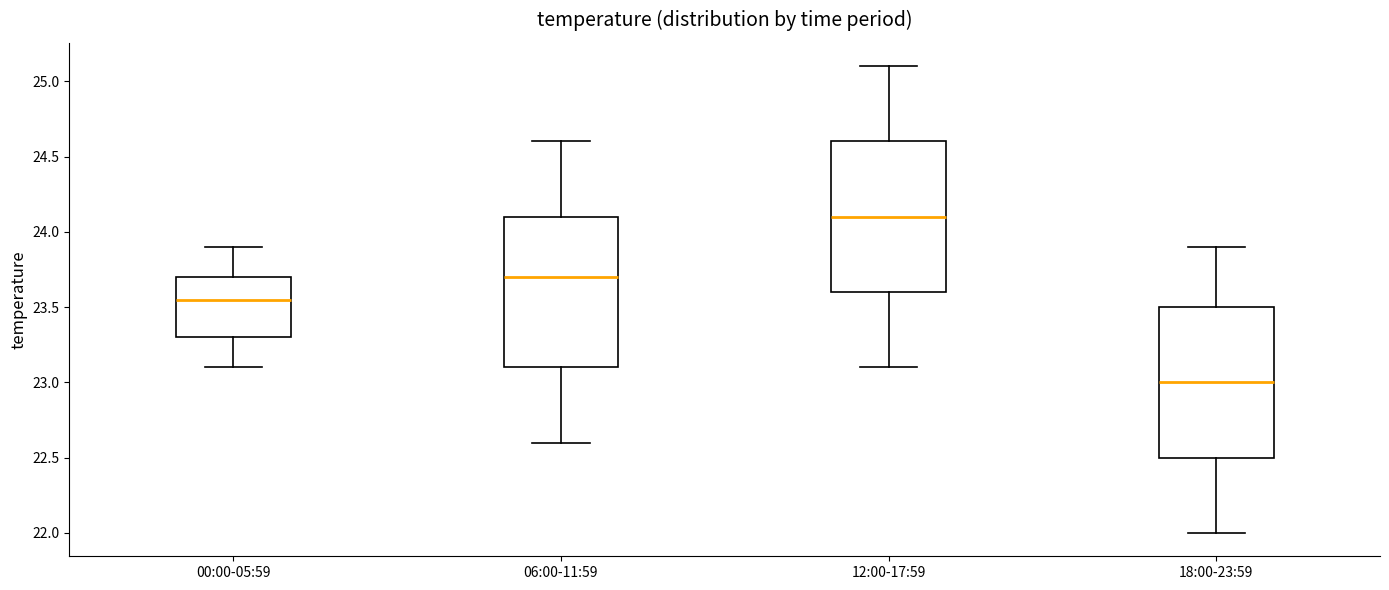

Reading left to right, read every box against the y-axis: the position of its median line, the range the box covers, and the ends of its whiskers. The values are not printed on the chart, so give them approximately, as read against the axis.

00:00-05:59: median 23.55, box 23.30 to 23.70, whiskers 23.10 to 23.90
06:00-11:59: median 23.70, box 23.10 to 24.10, whiskers 22.60 to 24.60
12:00-17:59: median 24.10, box 23.60 to 24.60, whiskers 23.10 to 25.10
18:00-23:59: median 23.00, box 22.50 to 23.50, whiskers 22.00 to 23.90